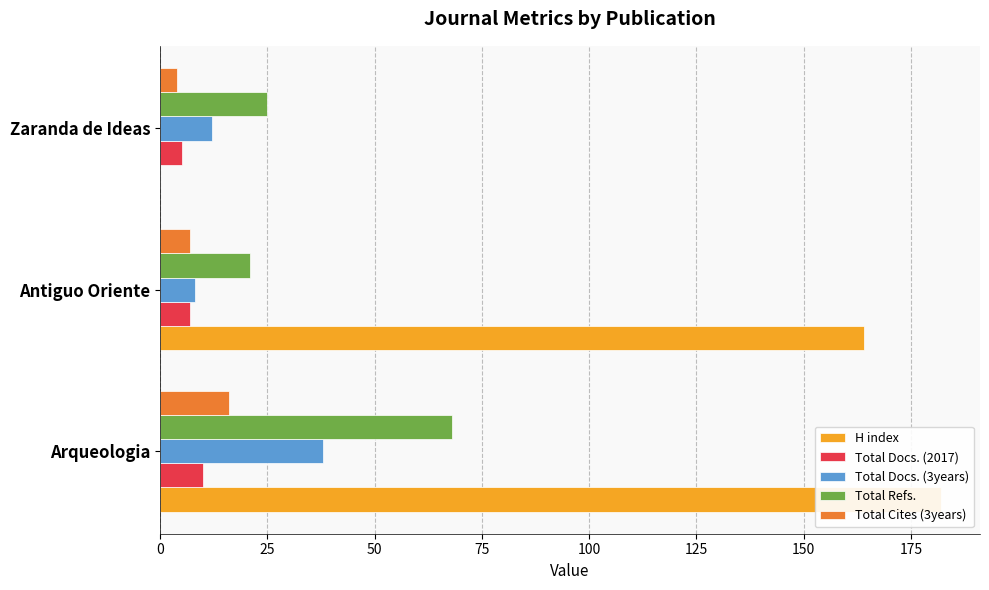

What is the difference between the maximum and minimum values in the Total Refs. series?

47